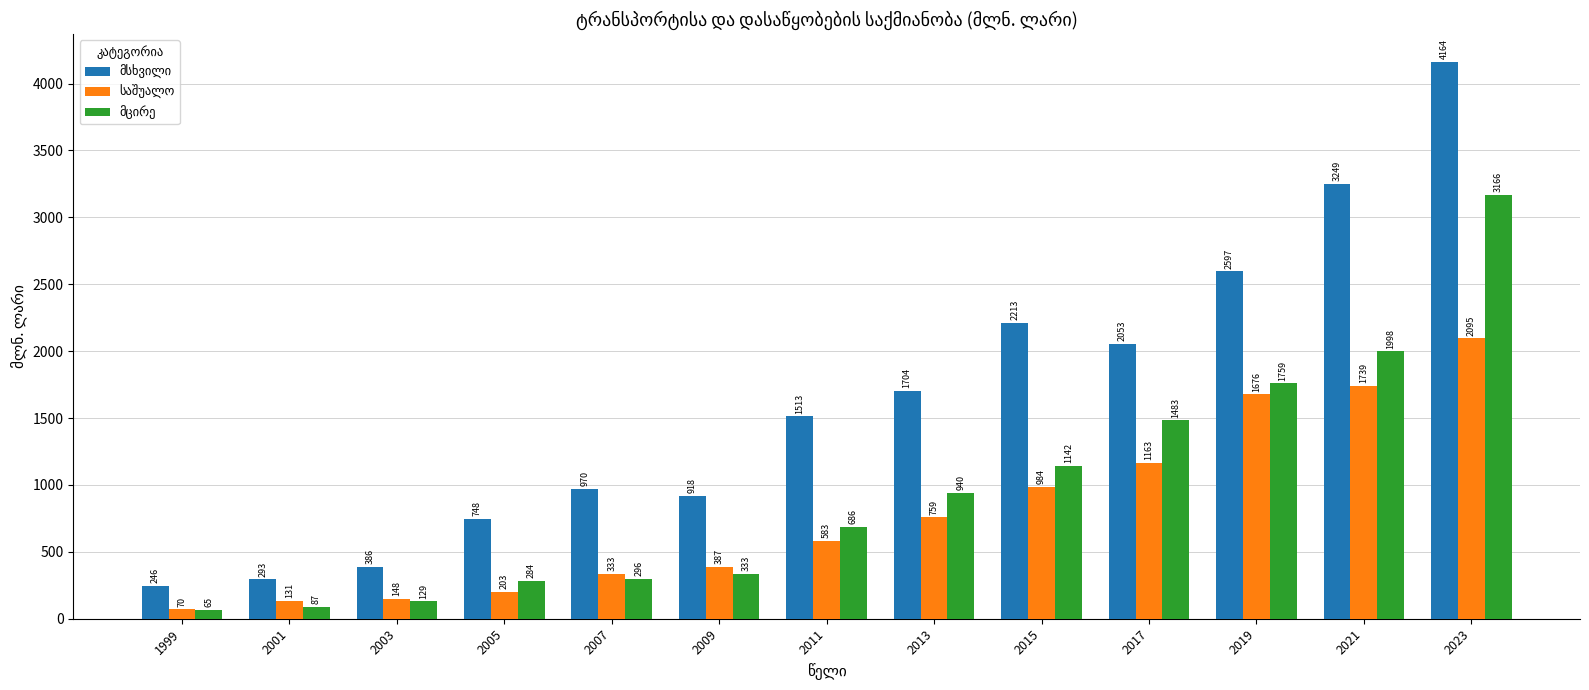

At which category is the sum across all series the highest?

2023